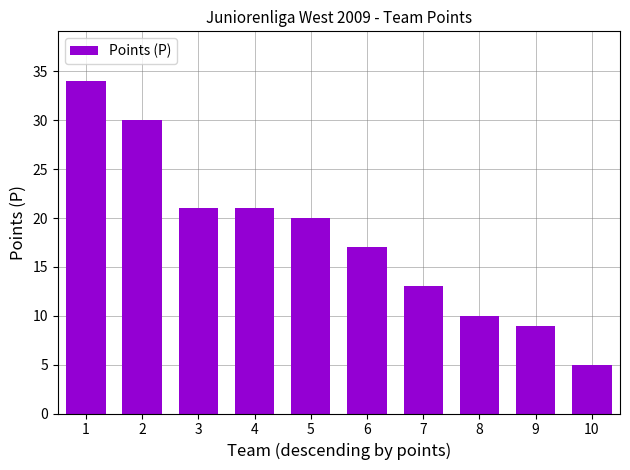

What is the ratio of the value at 7 to the value at 3?

0.6